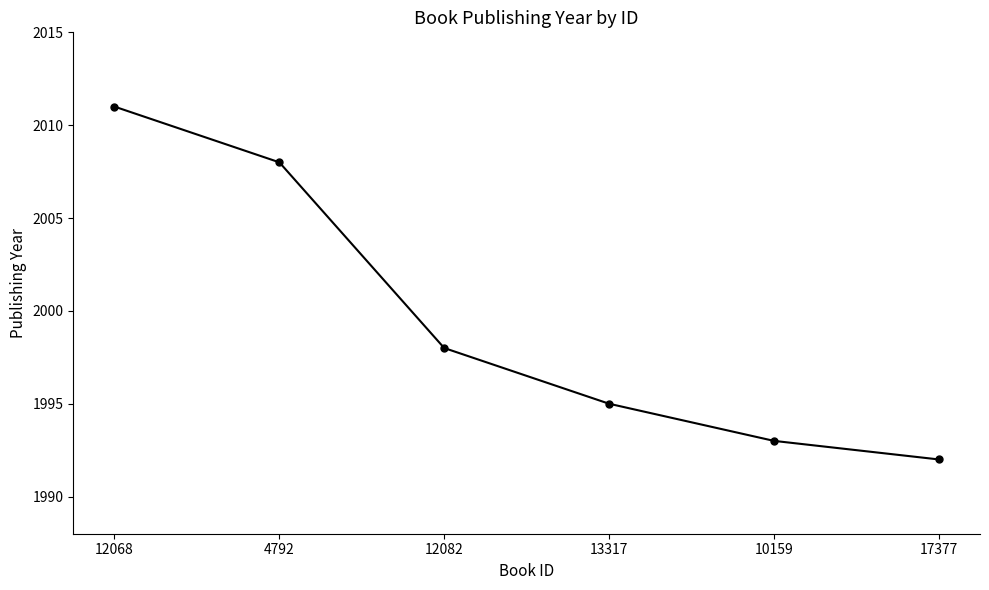

Between 4792 and 17377, which is larger?

4792